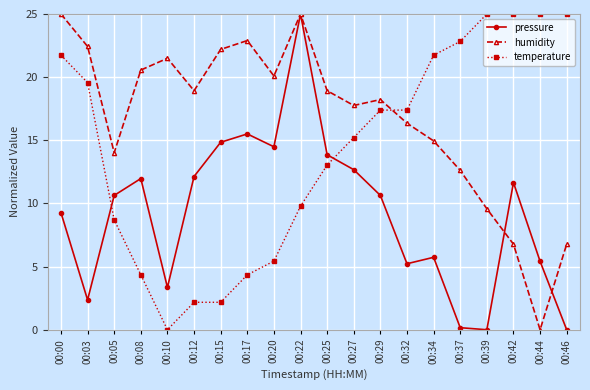

Between 00:20 and 00:46, which series saw the biggest shift?

temperature